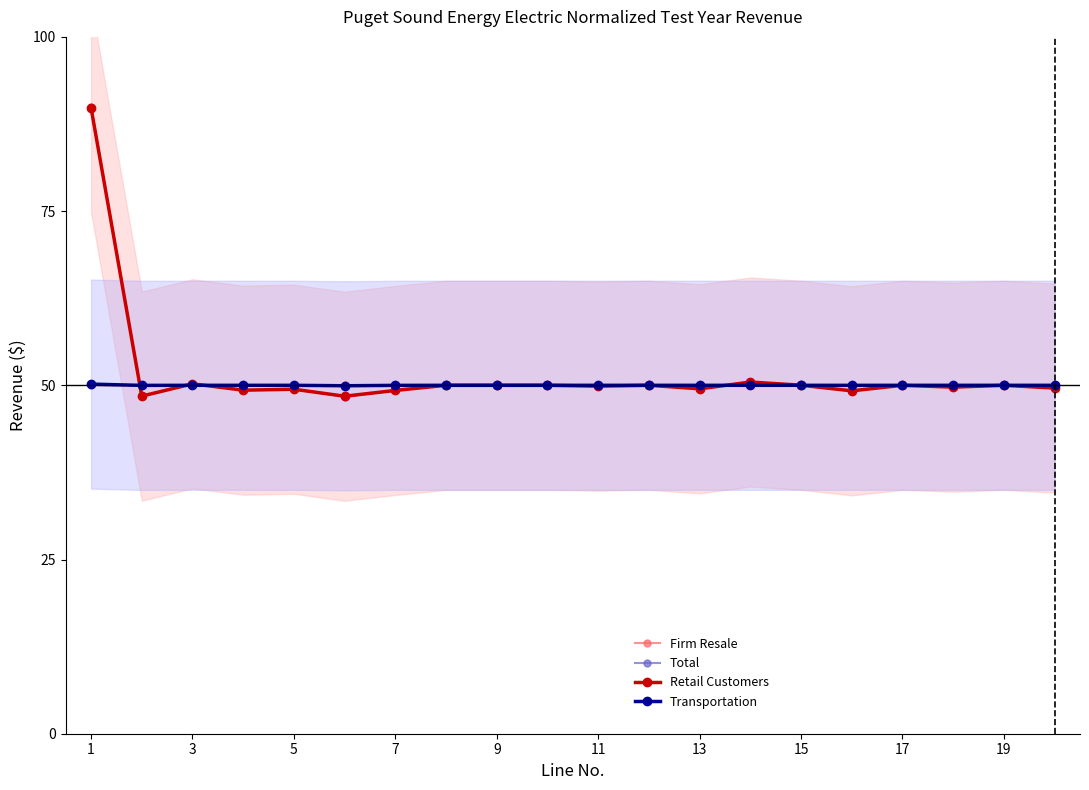

What are all the series names shown in the legend?

Firm Resale, Total, Retail Customers, Transportation